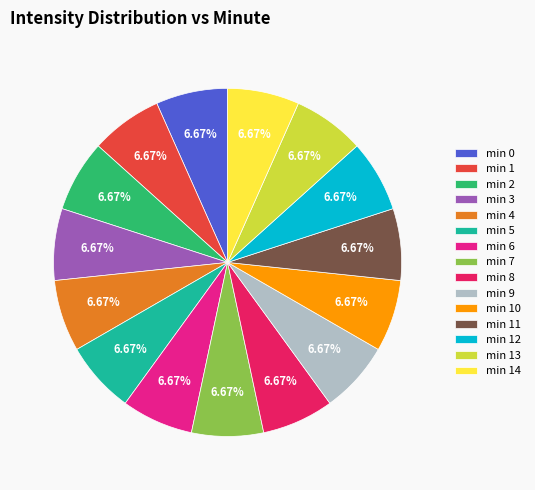

Does any single category account for the majority?

No